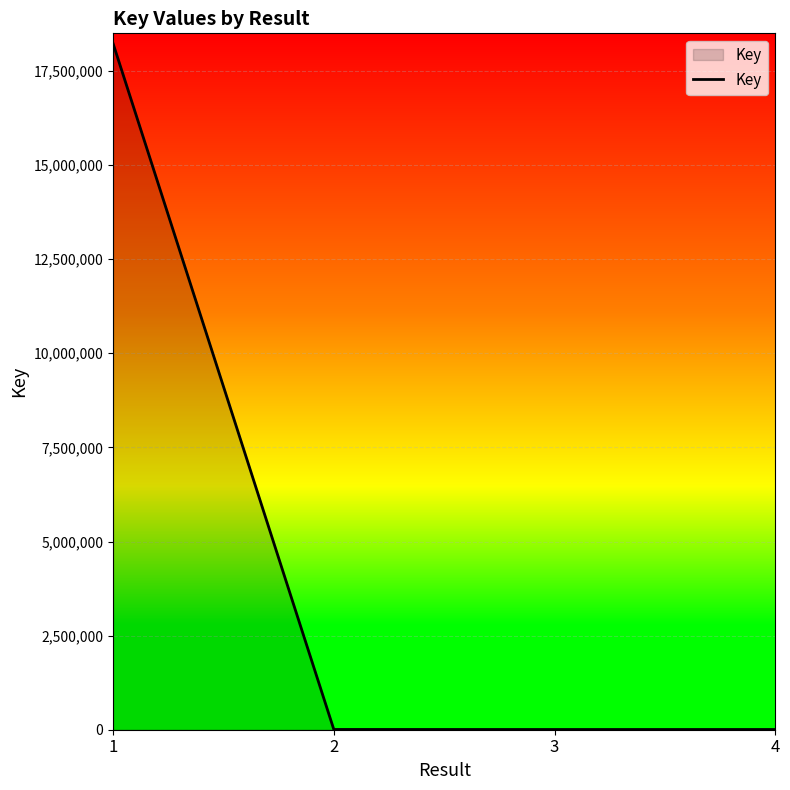

What is the approximate value at 3?

5744